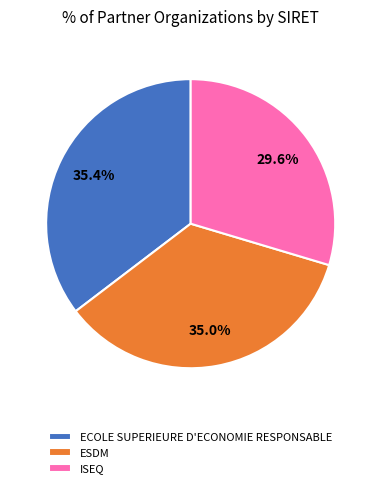

The ECOLE SUPERIEURE D'ECONOMIE RESPONSABLE slice represents 28% of the pie. True or false?

False